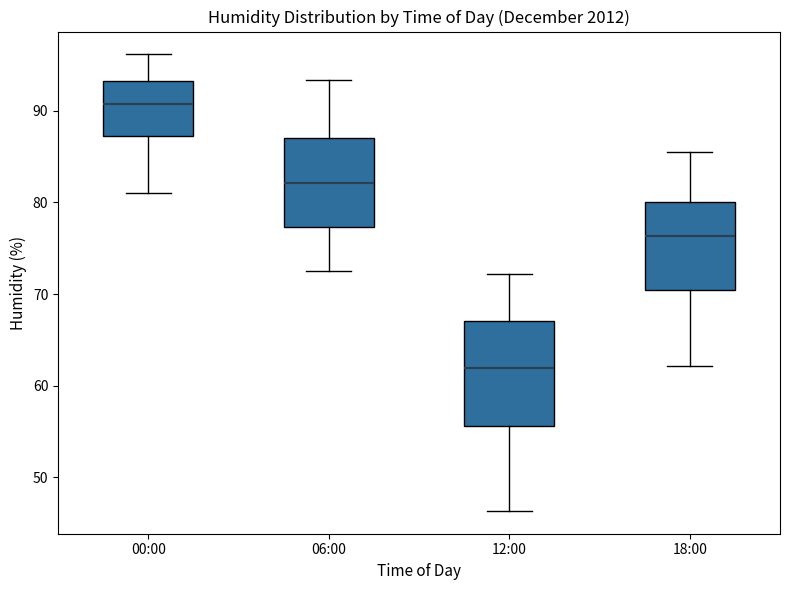

Comparing the boxes themselves (not the whiskers), which one is the tallest?

12:00